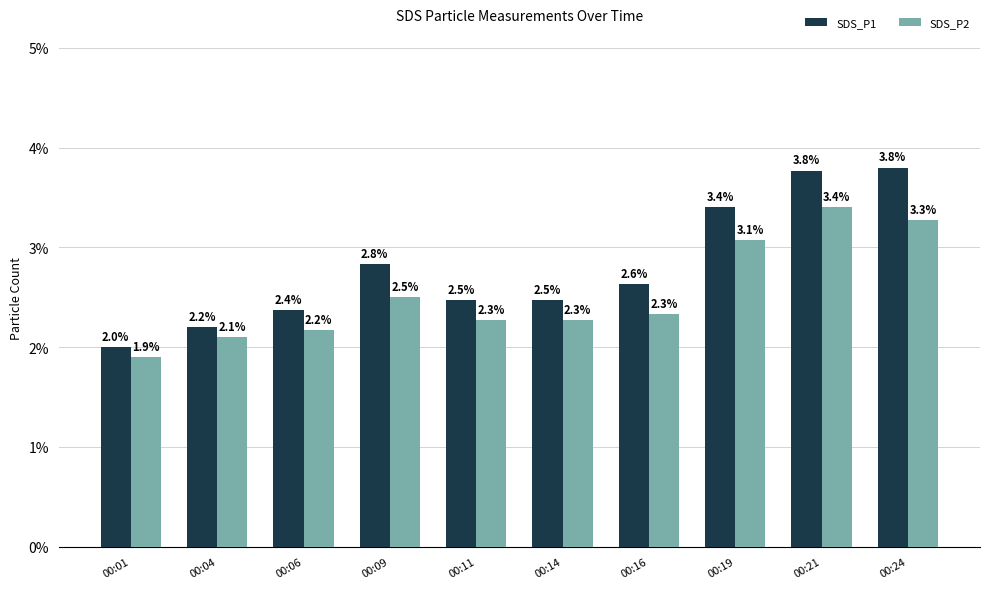

Between 00:01 and 00:24, which series saw the biggest shift?

SDS_P1